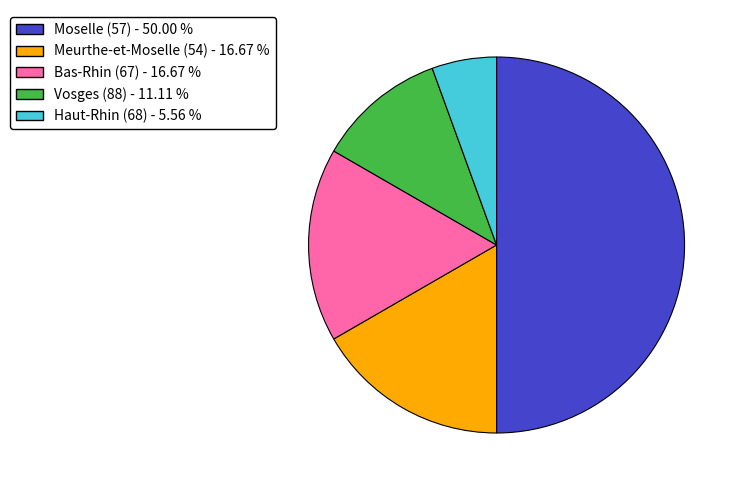

Which category has the biggest portion of the pie?

Moselle (57)